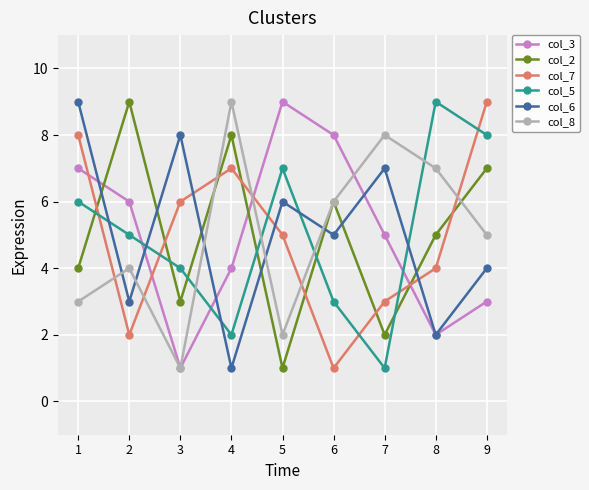

The col_8 series shows 5 at 9. True or false?

True